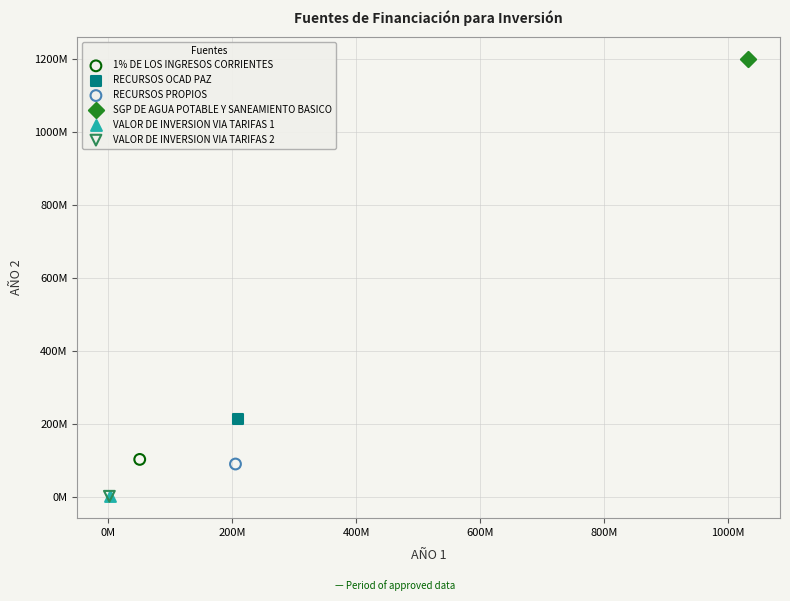

What are all the series names shown in the legend?

1% DE LOS INGRESOS CORRIENTES, RECURSOS OCAD PAZ, RECURSOS PROPIOS, SGP DE AGUA POTABLE Y SANEAMIENTO BASICO, VALOR DE INVERSION VIA TARIFAS 1, VALOR DE INVERSION VIA TARIFAS 2